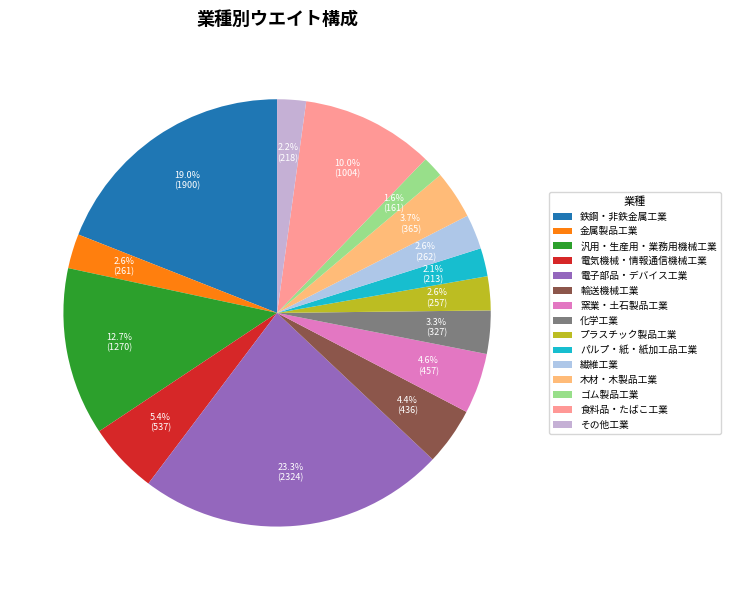

Is the sum of 汎用・生産用・業務用機械工業 and プラスチック製品工業 greater than half?

No